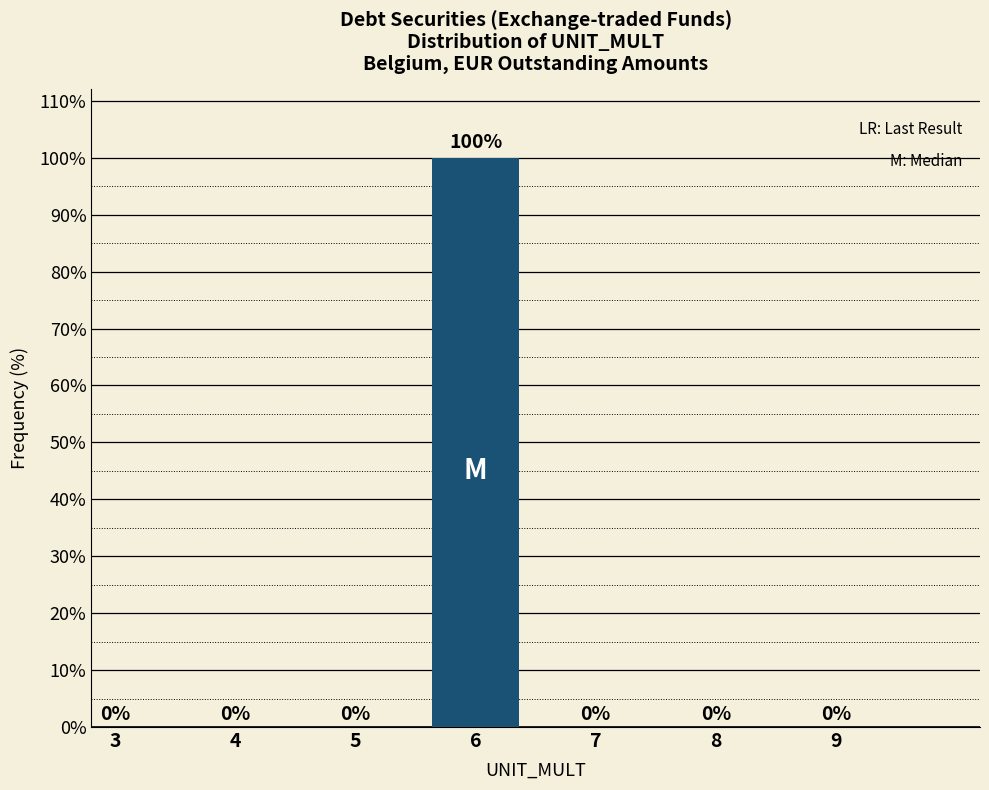

Reading right to left, list all the values displayed in this chart.

9=0	8=0	7=0	6=100	5=0	4=0	3=0